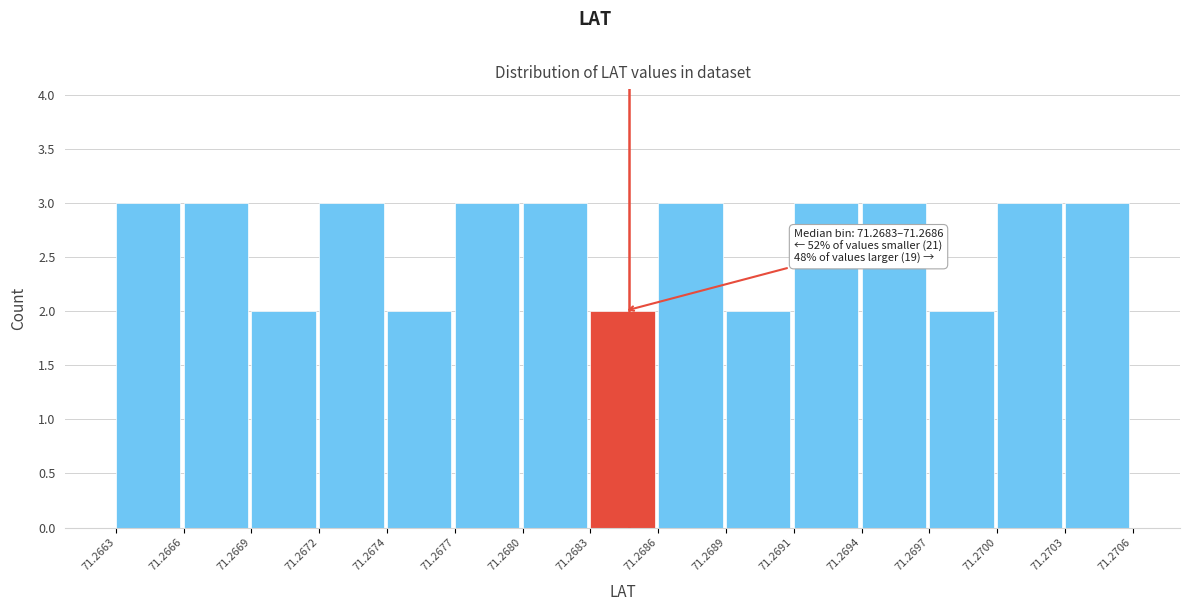

Reading left to right, transcribe all the data shown in this chart.

3	3	2	3	2	3	3	2	3	2	3	3	2	3	3